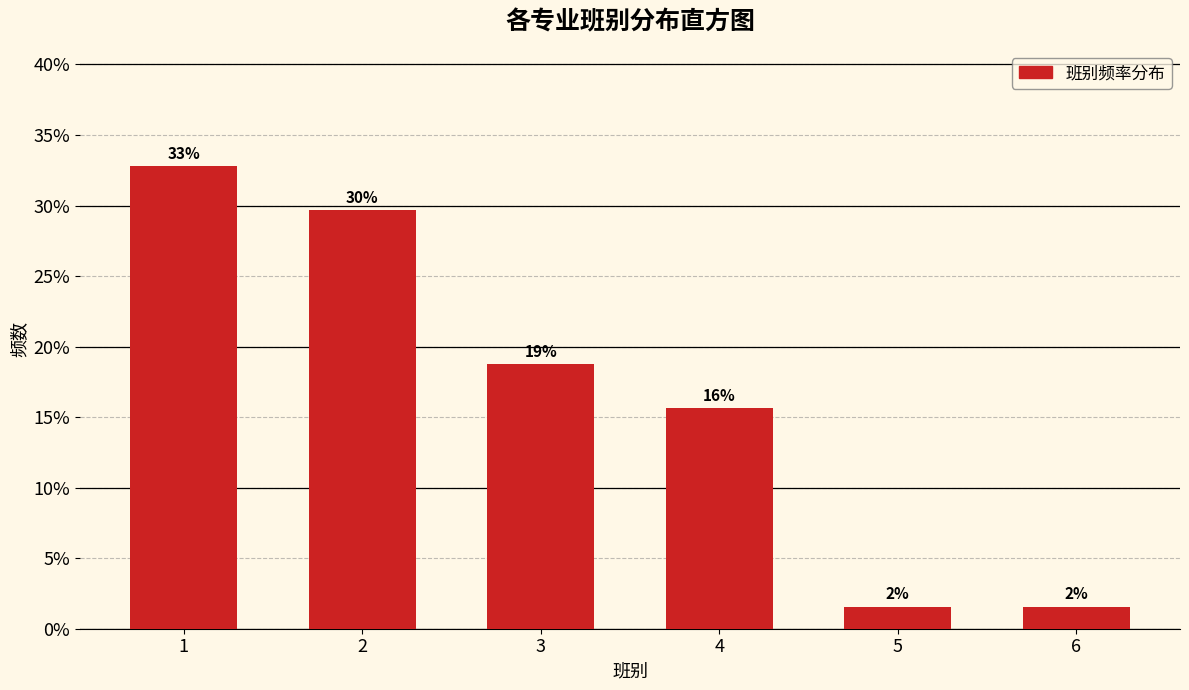

How many bars are there in total?

6